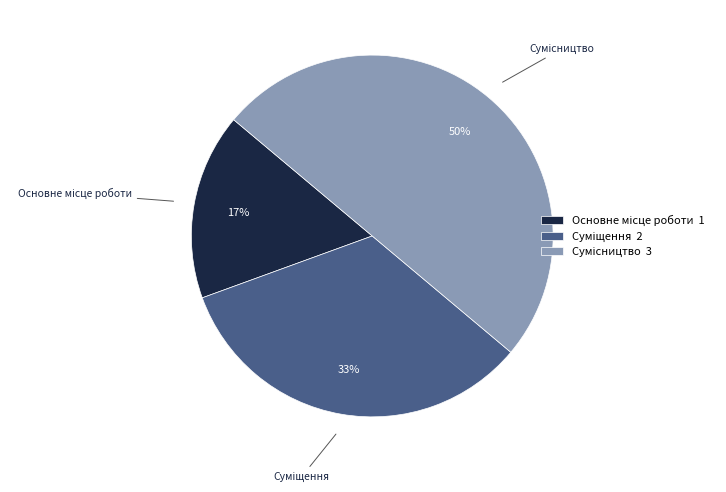

To the nearest percent, what is the average slice percentage?

33%